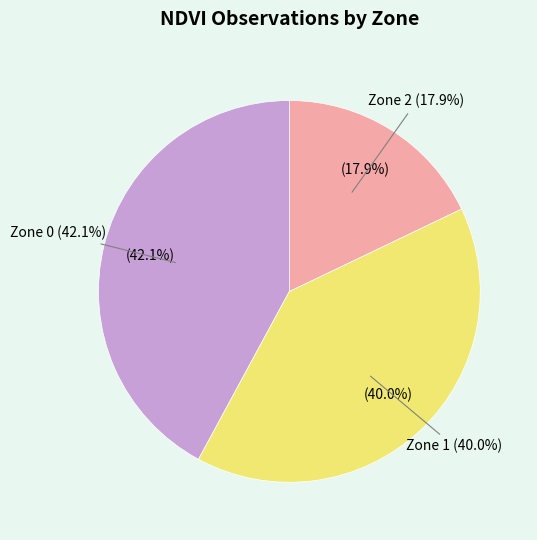

How many segments does this pie chart have?

3